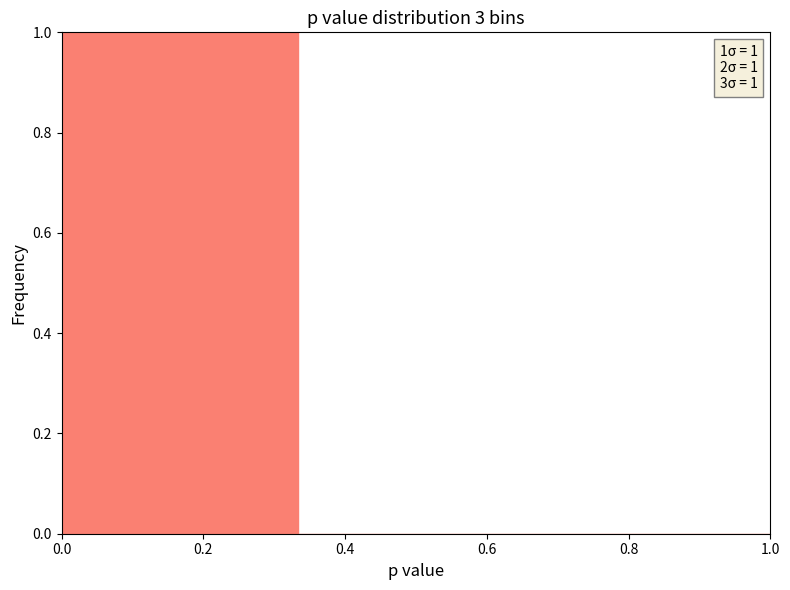

Which range on the x-axis has the tallest bar?

0.00 to 0.34